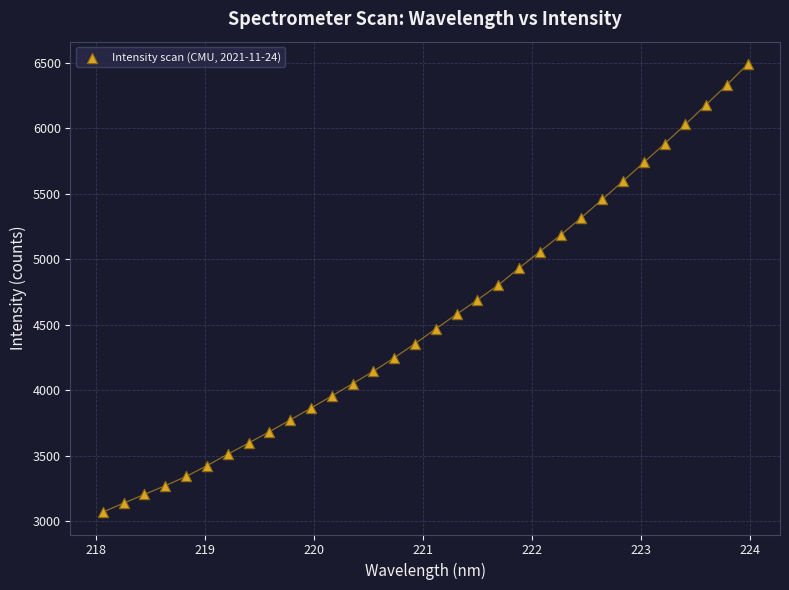

What is the range of Y values (max minus min)?

3420.5